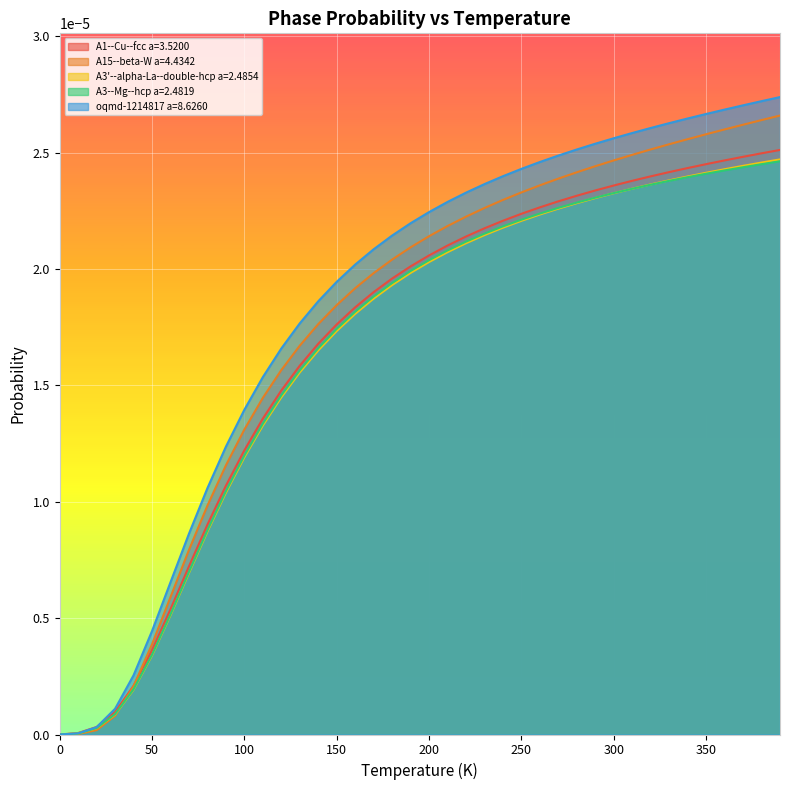

Which series has the widest spread of values?

oqmd-1214817 a=8.6260